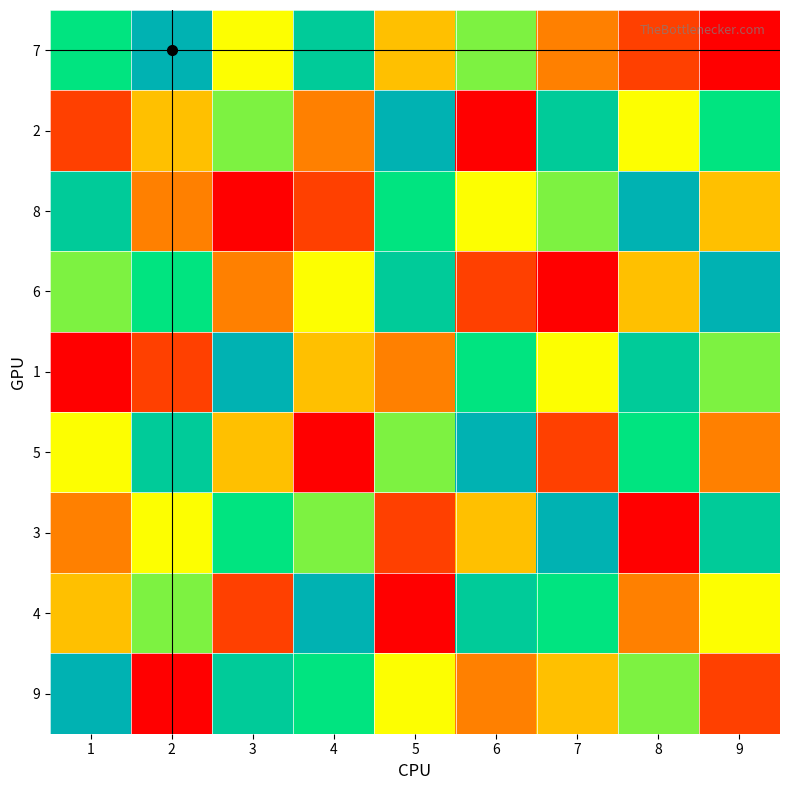

What is the minimum value shown in the chart?

1